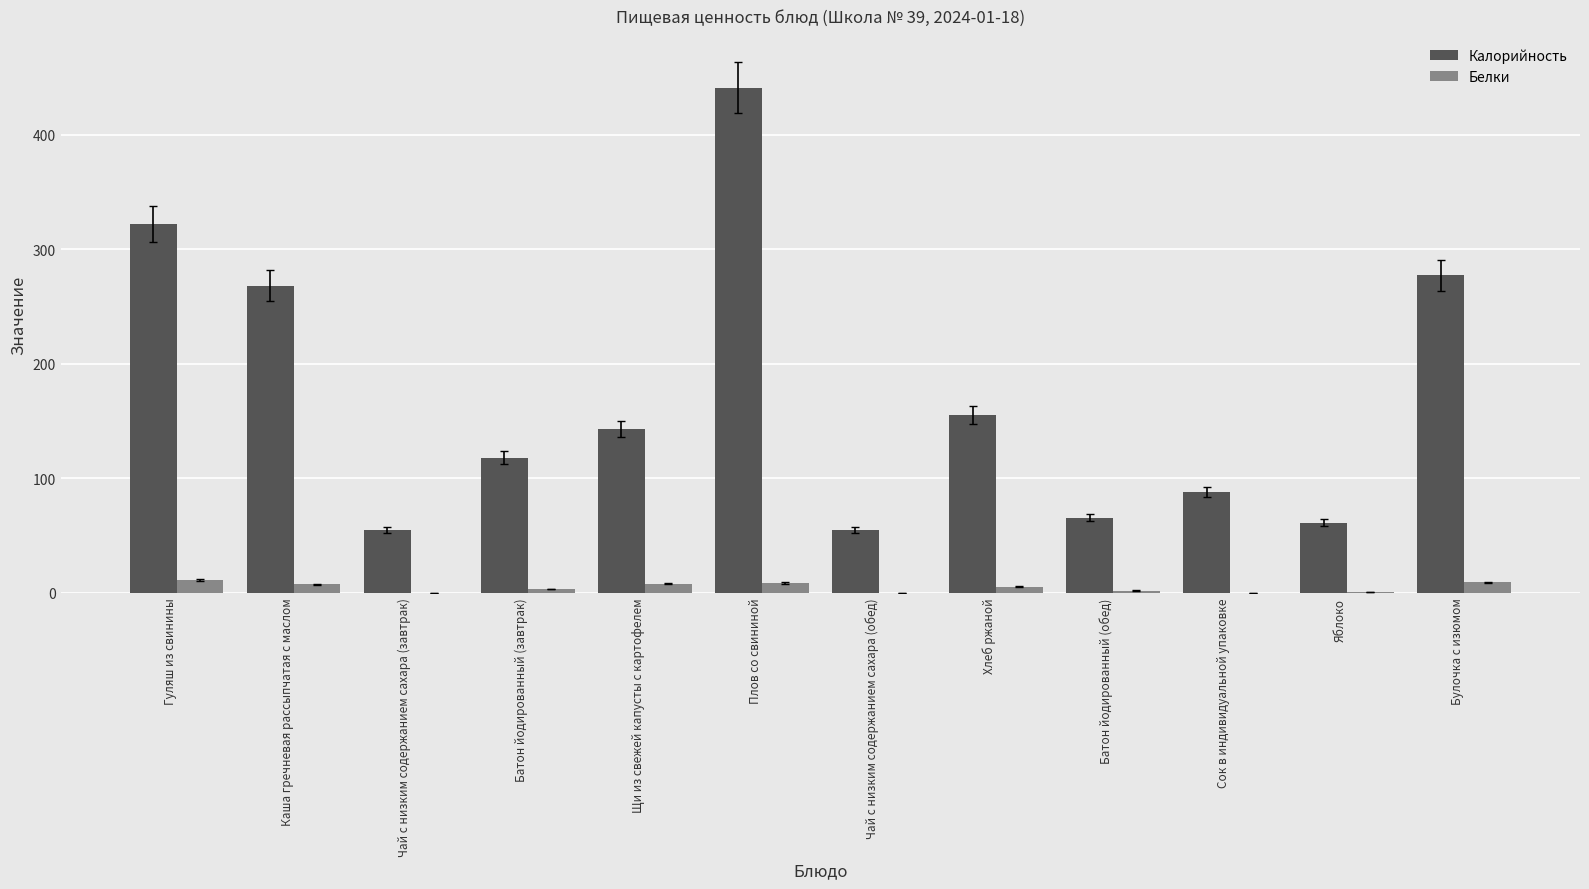

What are all the series names shown in the legend?

Калорийность, Белки